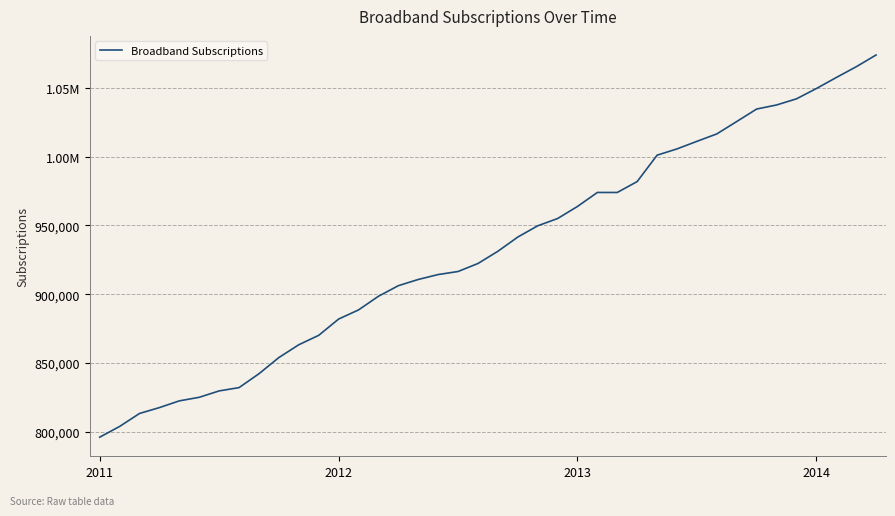

Does the chart display data point markers on the line(s)?

No